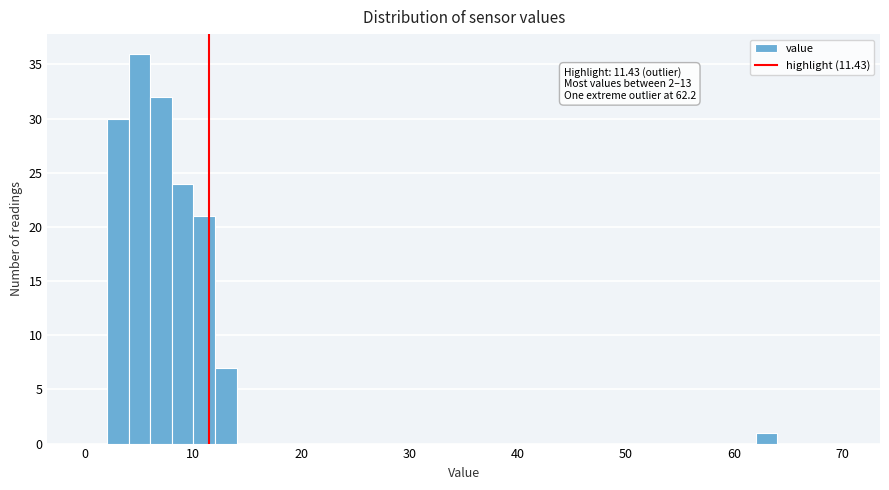

Read against the x-axis, roughly where is the centre of the tallest bar?

5